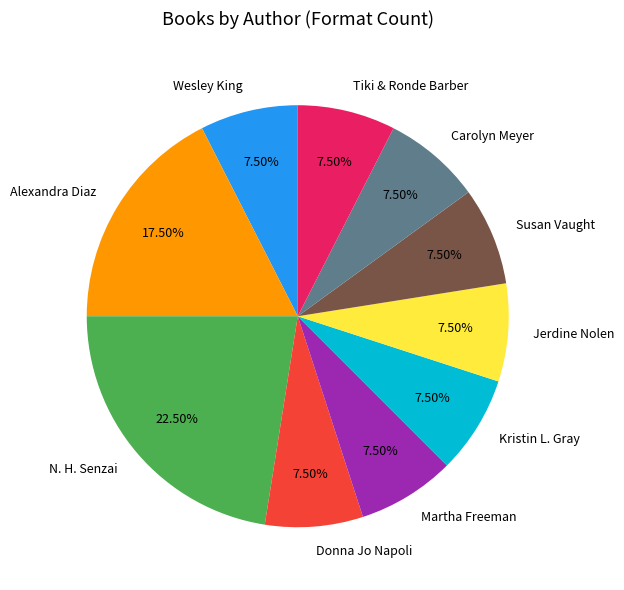

Is N. H. Senzai the majority of the pie?

No